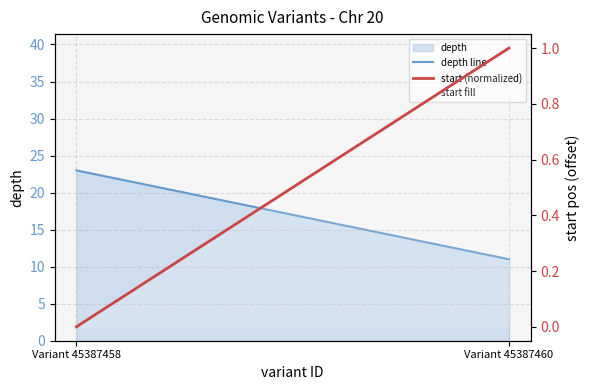

List the labels in order of depth line value, smallest first.

Variant 45387460, Variant 45387458